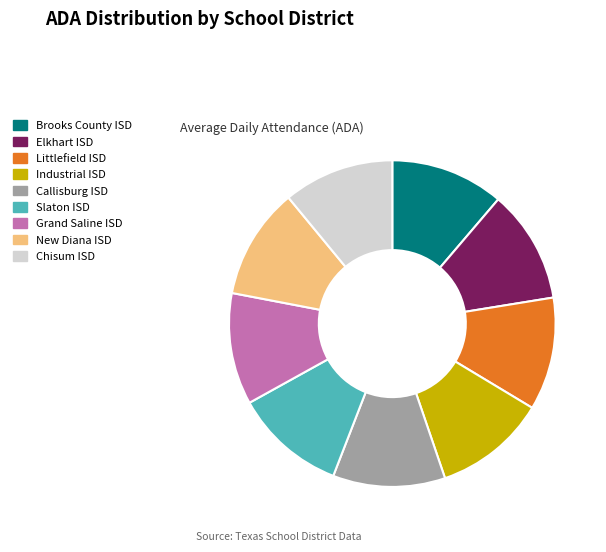

How many segments does this pie chart have?

9